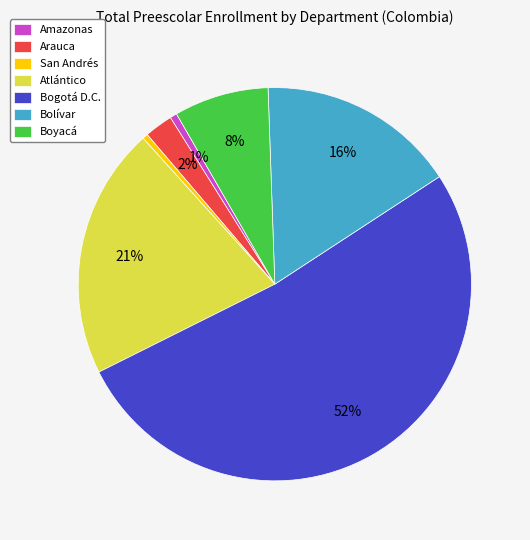

Is Bogotá D.C. the majority of the pie?

Yes